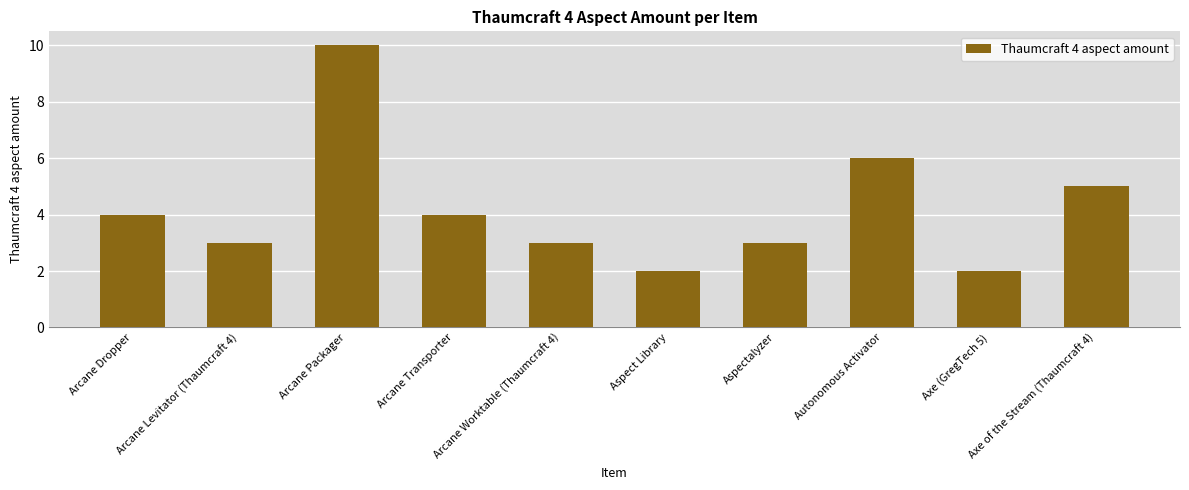

What is the difference between the values at Aspect Library and Aspectalyzer?

1